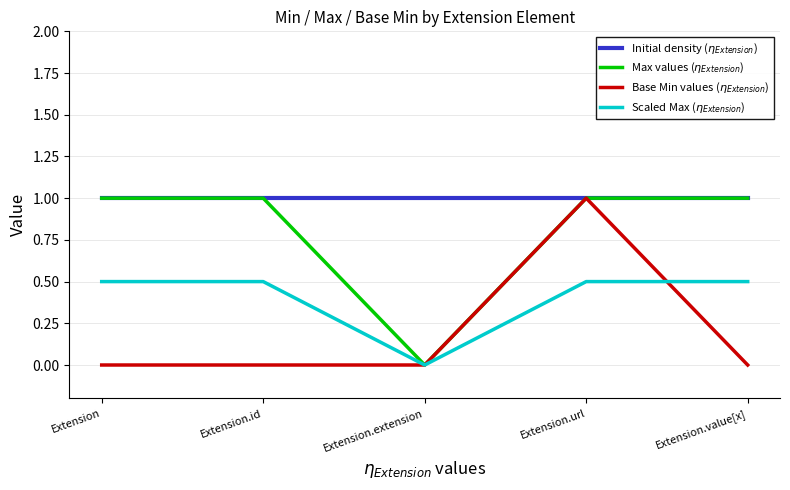

The value of Base Min values ($\eta_{Extension}$) at Extension.extension is -0.4. True or false?

False